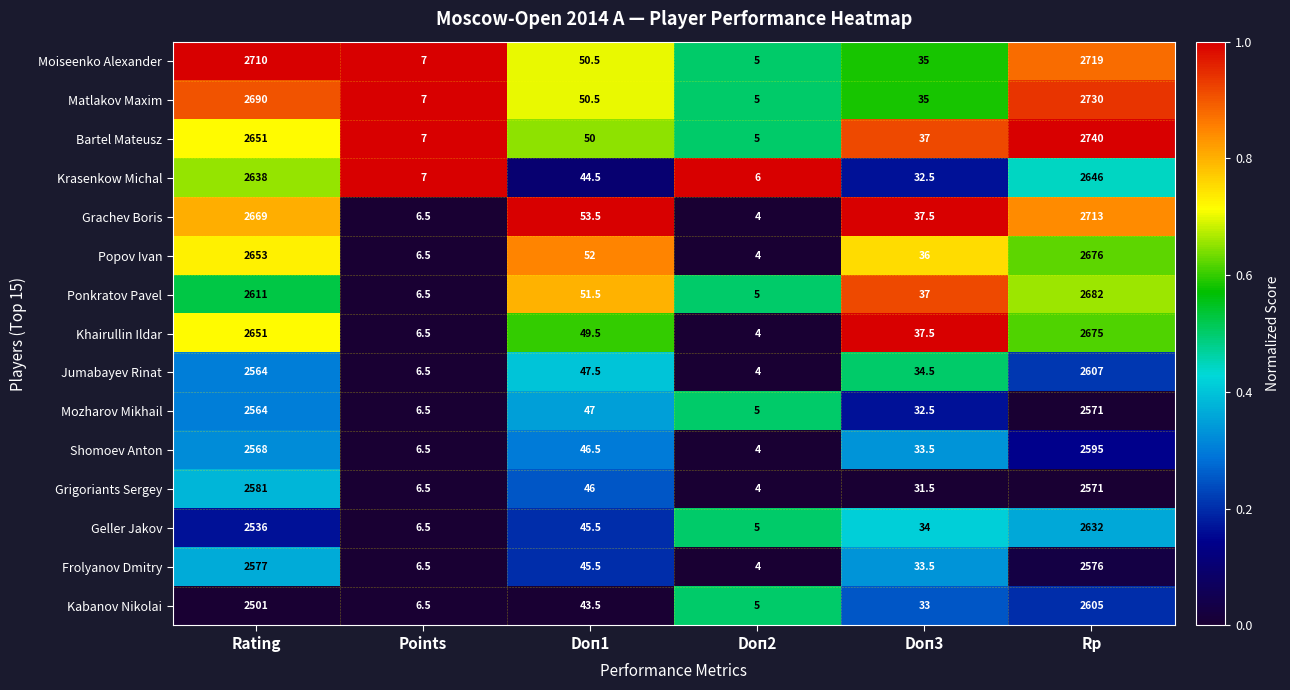

Which series has the widest spread of values?

Bartel Mateusz